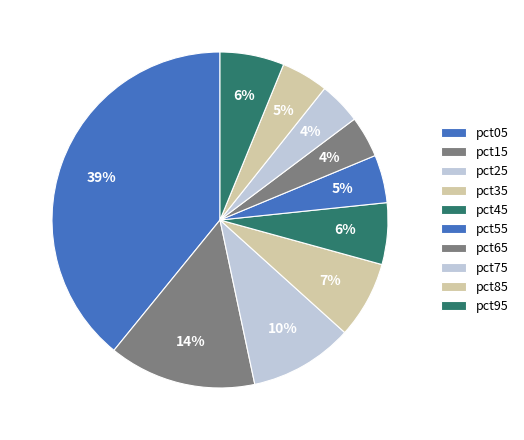

Does pct55 represent more than half of the total?

No